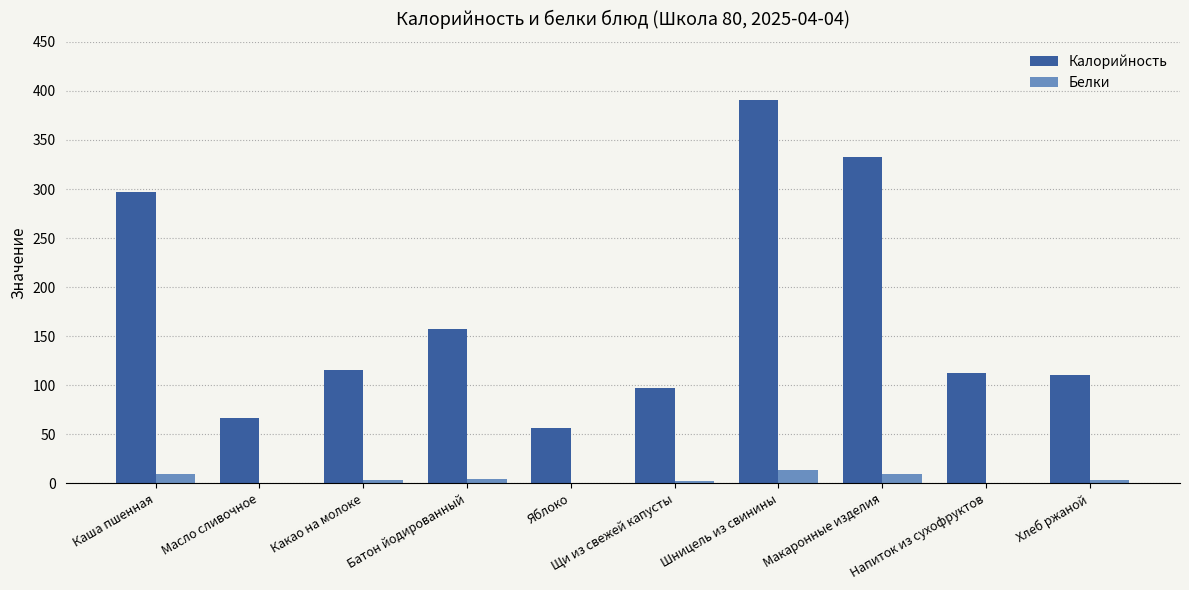

What is the greatest value displayed?

390.7